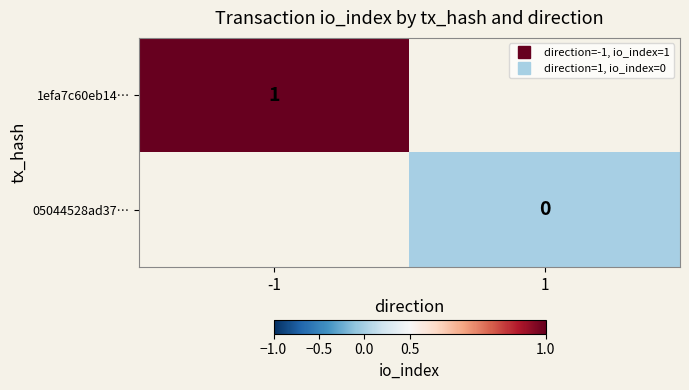

Is it true that 1efa7c60eb14… equals 0.4 at -1?

False